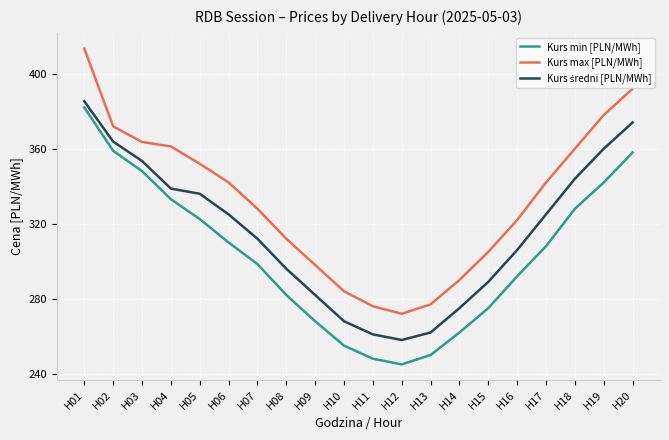

What is the difference between the second highest and second lowest values in the Kurs min [PLN/MWh] series?

110.9